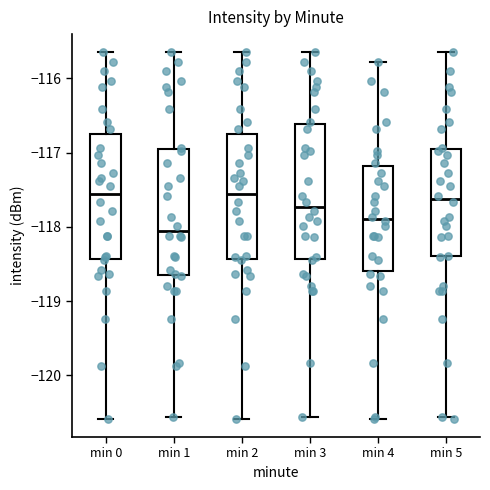

Reading left to right, transcribe this box plot: for each box, give where its median line is, the range the box spans, and where its two whiskers end, as read against the y-axis. The values are not printed on the chart, so give them approximately, as read against the axis.

min 0: median -117.6, box -118.4 to -116.8, whiskers -120.6 to -115.6
min 1: median -118.1, box -118.7 to -116.9, whiskers -120.6 to -115.6
min 2: median -117.6, box -118.4 to -116.8, whiskers -120.6 to -115.6
min 3: median -117.7, box -118.4 to -116.6, whiskers -120.6 to -115.6
min 4: median -117.9, box -118.6 to -117.2, whiskers -120.6 to -115.8
min 5: median -117.6, box -118.4 to -116.9, whiskers -120.6 to -115.6